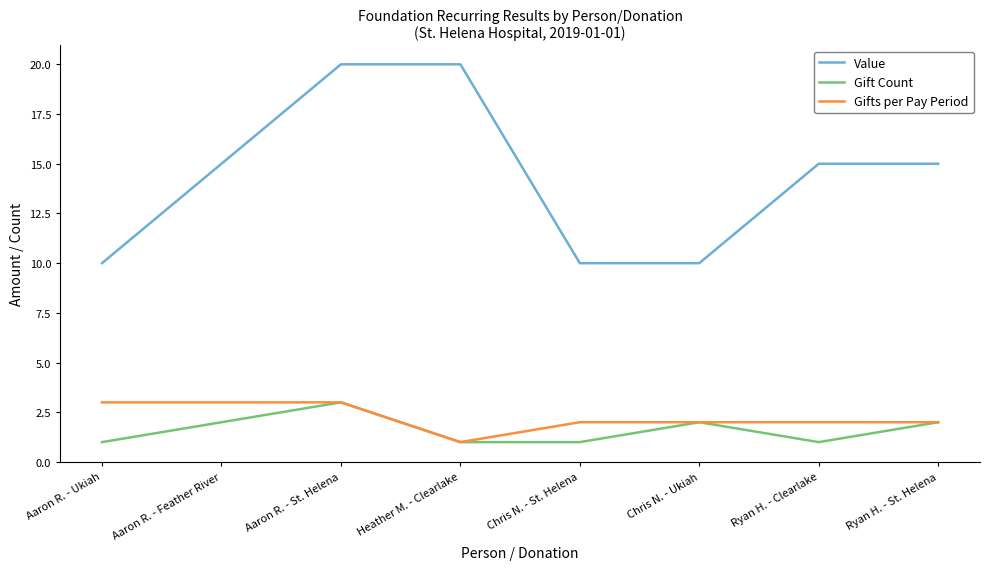

What position from the left is Chris N. - St. Helena?

5